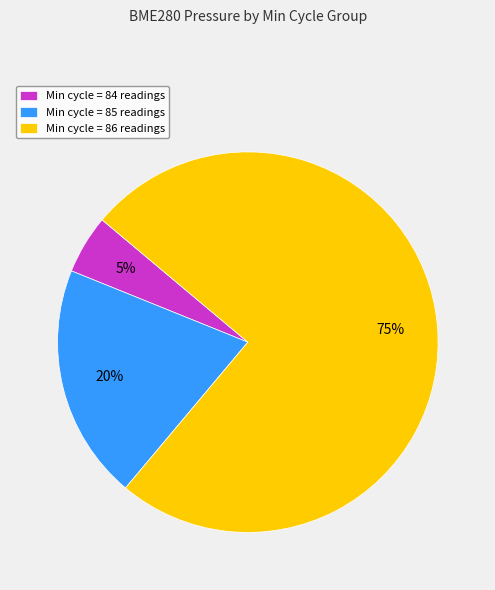

Is there a majority slice in this chart?

Yes